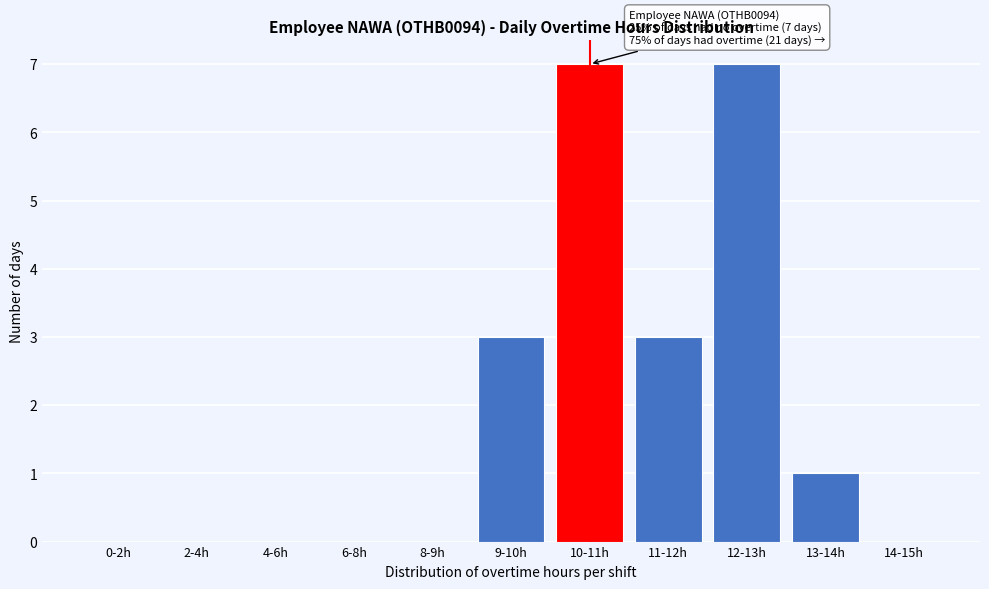

Reading right to left, what are all the values shown in this chart?

14-15h=0	13-14h=1	12-13h=7	11-12h=3	10-11h=7	9-10h=3	8-9h=0	6-8h=0	4-6h=0	2-4h=0	0-2h=0